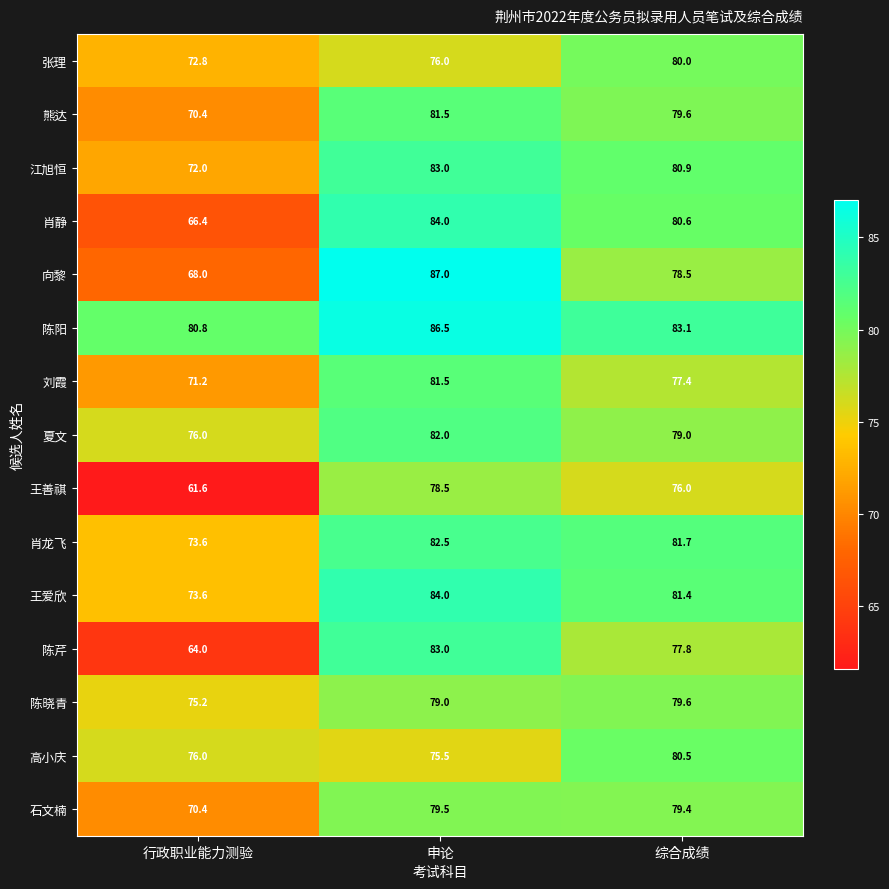

What is the minimum value for 熊达?

70.4